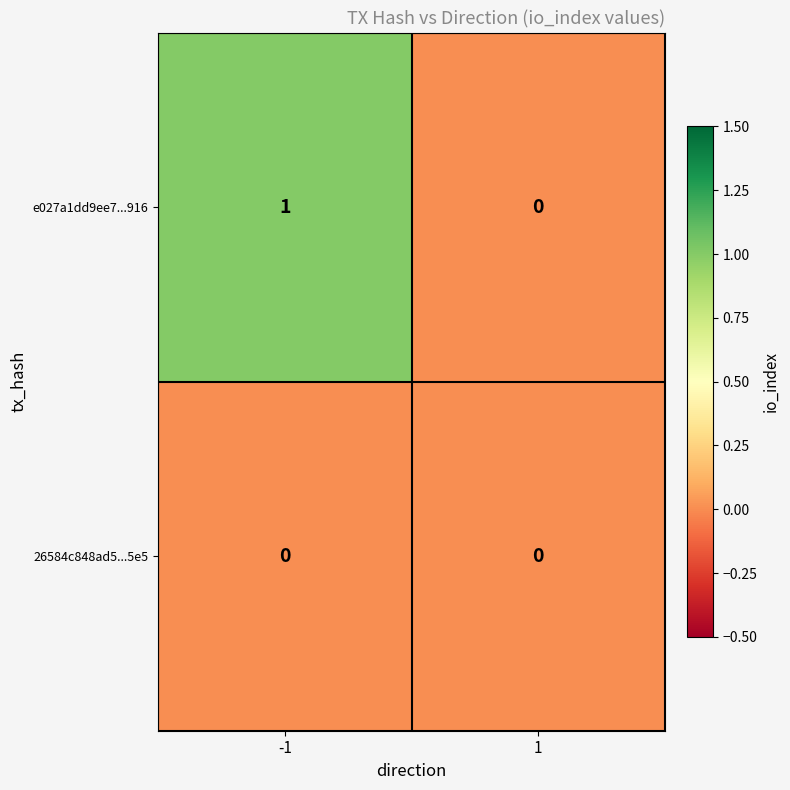

Which series has the largest total across all categories?

e027a1dd9ee7...916